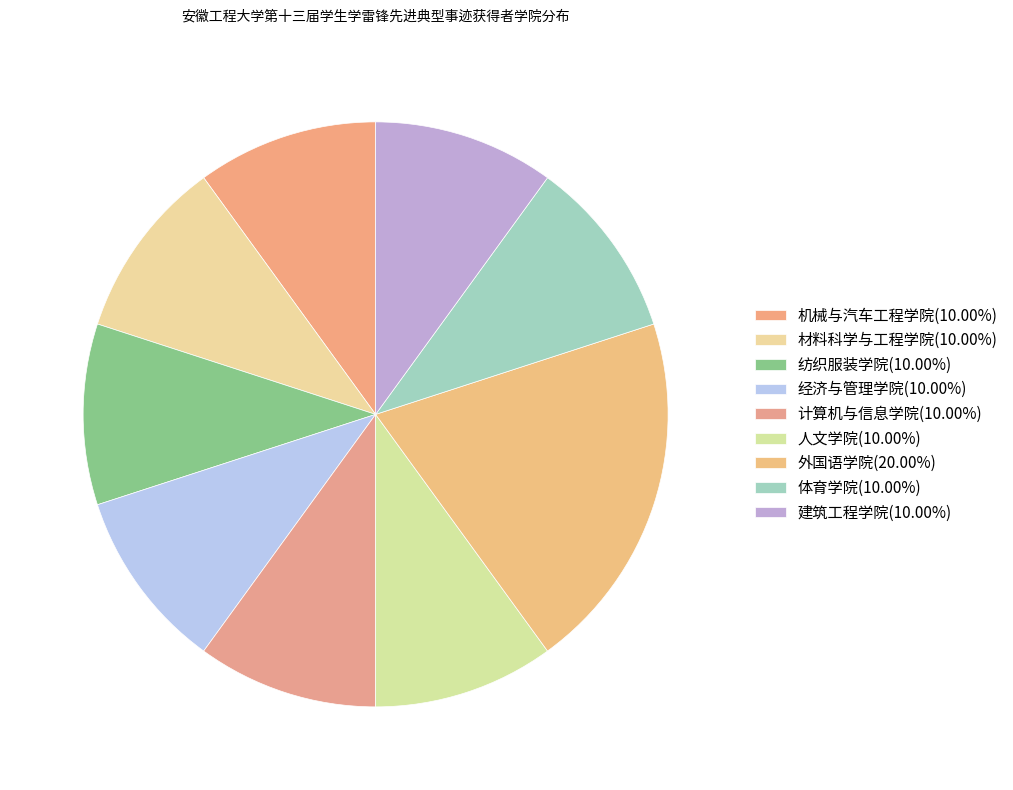

How many segments does this pie chart have?

9